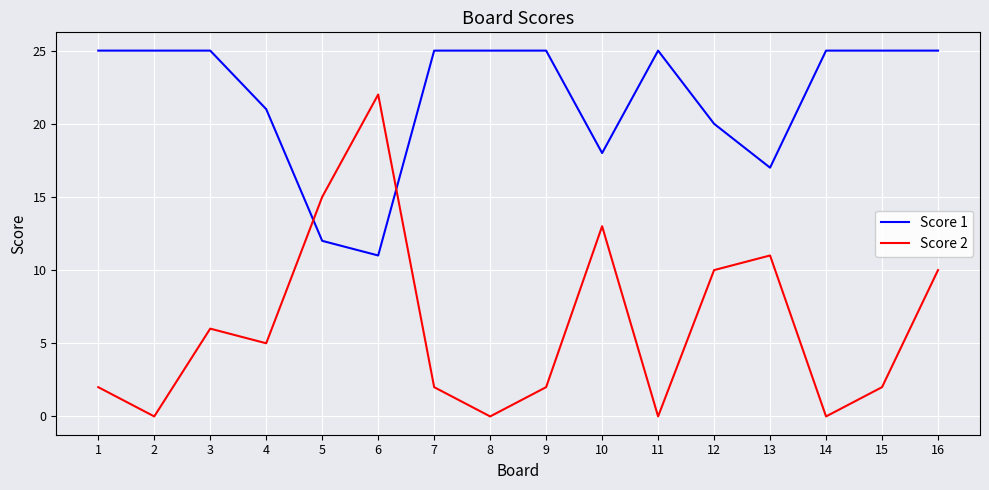

At which label does Score 1 reach its minimum?

6